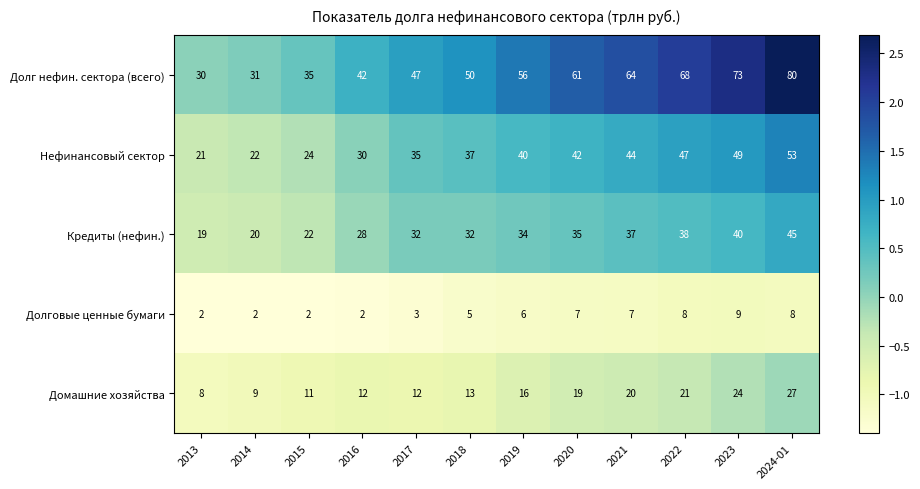

Which series has the largest range (max minus min)?

Долг нефин. сектора (всего)